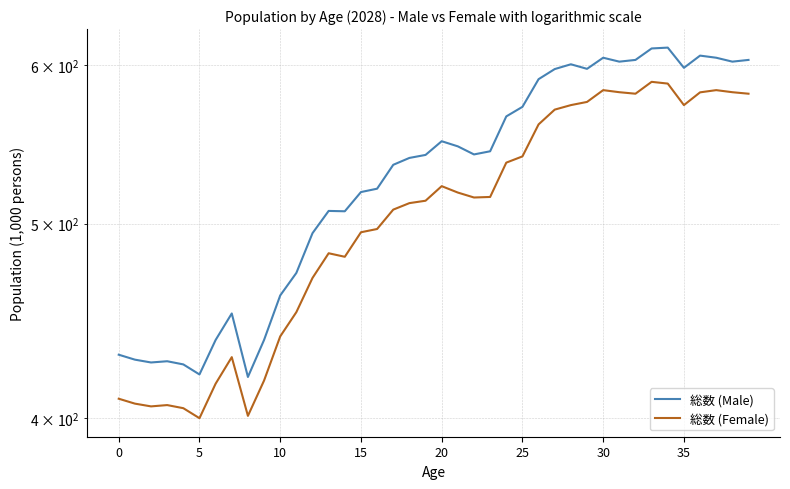

List the series in order of their overall mean, lowest first.

総数 (Female), 総数 (Male)